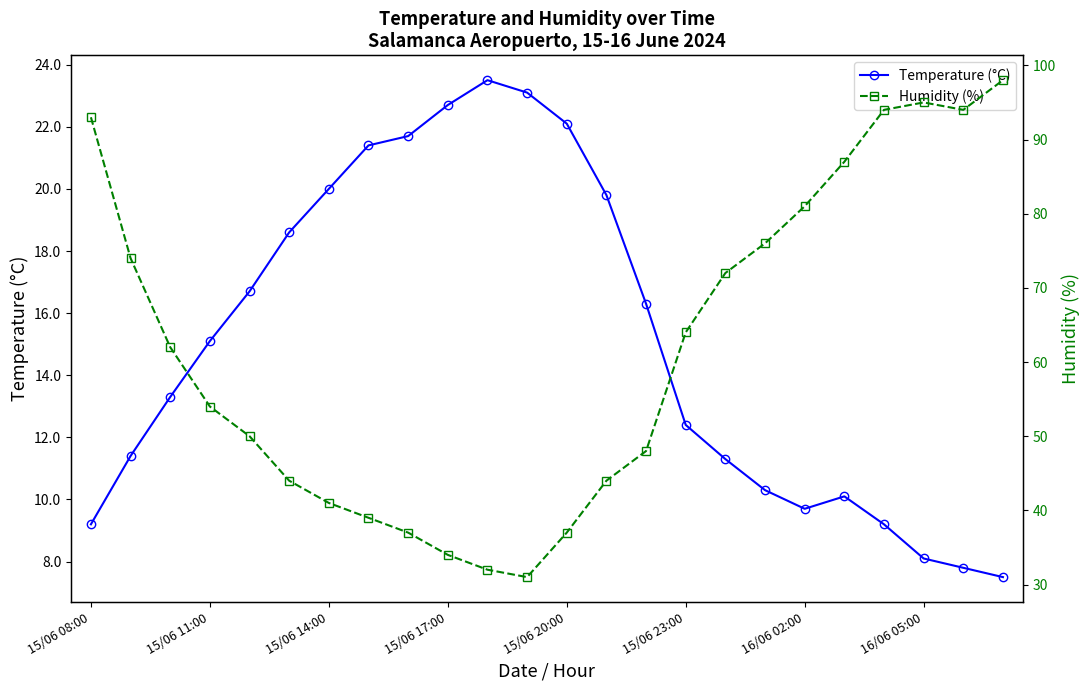

What is the maximum value for Temperature (°C)?

23.5